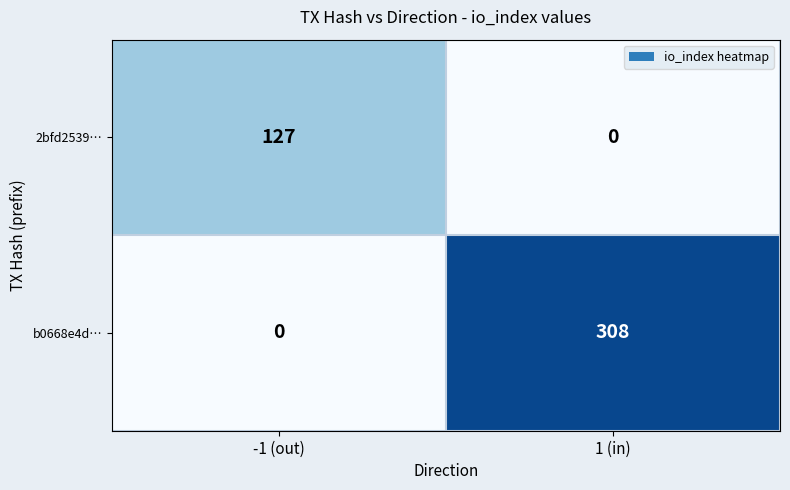

List the series in order of their peak value, highest first.

b0668e4d…, 2bfd2539…